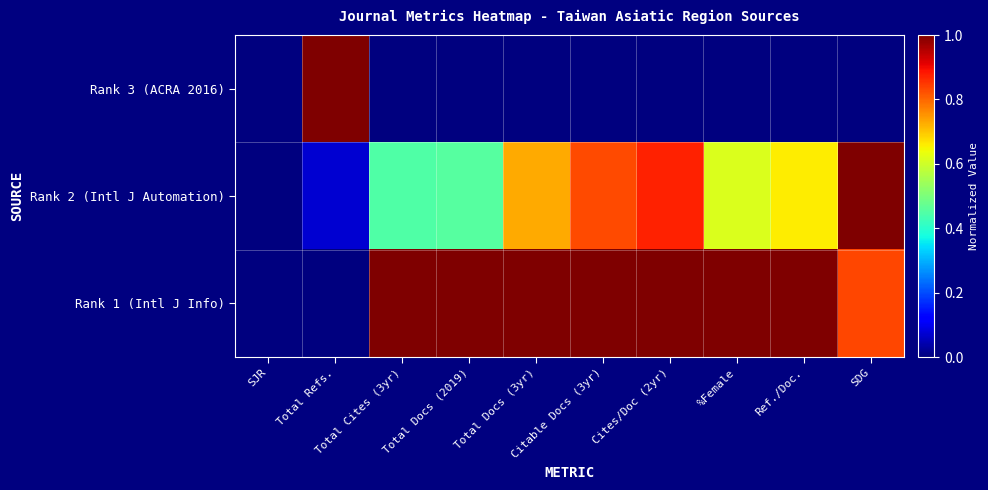

Reading left to right, extract all data points from this chart.

Rank 3 (ACRA 2016): SJR=0.0	Total Refs.=1.0	Total Cites (3yr)=0.0	Total Docs (2019)=0.0	Total Docs (3yr)=0.0	Citable Docs (3yr)=0.0	Cites/Doc (2yr)=0.0	%Female=0.0	Ref./Doc.=0.0	SDG=0.0
Rank 2 (Intl J Automation): SJR=0.0	Total Refs.=0.1	Total Cites (3yr)=0.4	Total Docs (2019)=0.5	Total Docs (3yr)=0.7	Citable Docs (3yr)=0.8	Cites/Doc (2yr)=0.9	%Female=0.6	Ref./Doc.=0.7	SDG=1.0
Rank 1 (Intl J Info): SJR=0.0	Total Refs.=0.0	Total Cites (3yr)=1.0	Total Docs (2019)=1.0	Total Docs (3yr)=1.0	Citable Docs (3yr)=1.0	Cites/Doc (2yr)=1.0	%Female=1.0	Ref./Doc.=1.0	SDG=0.8